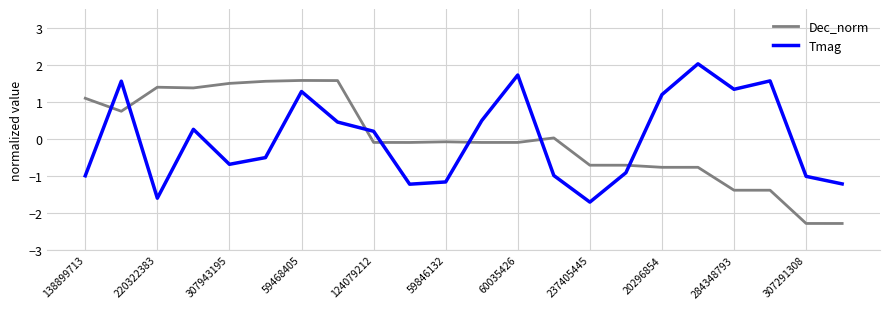

Is this an area chart (filled region under the line)?

No